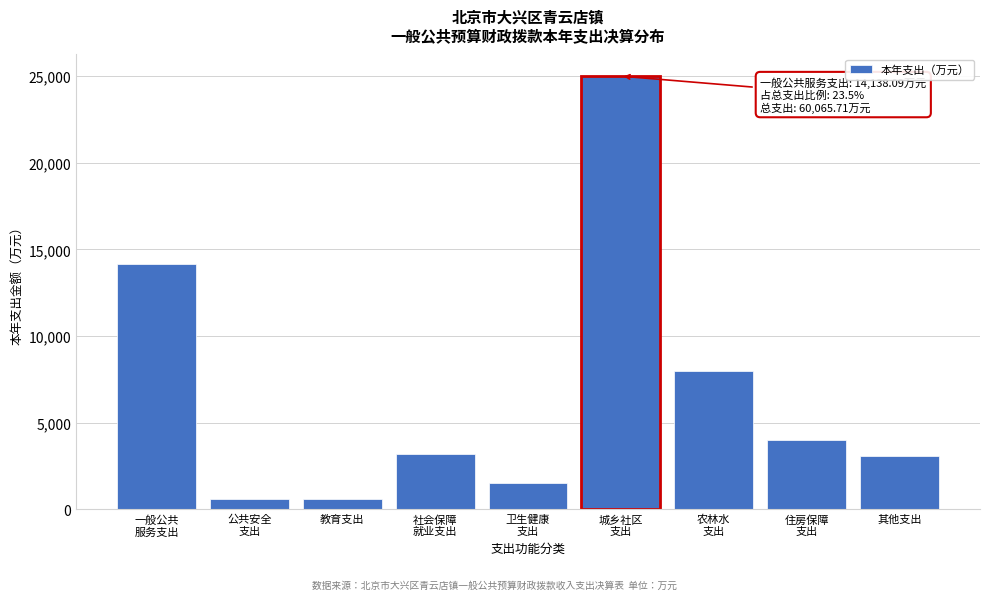

What is the difference between the maximum and second lowest values?

24410.2